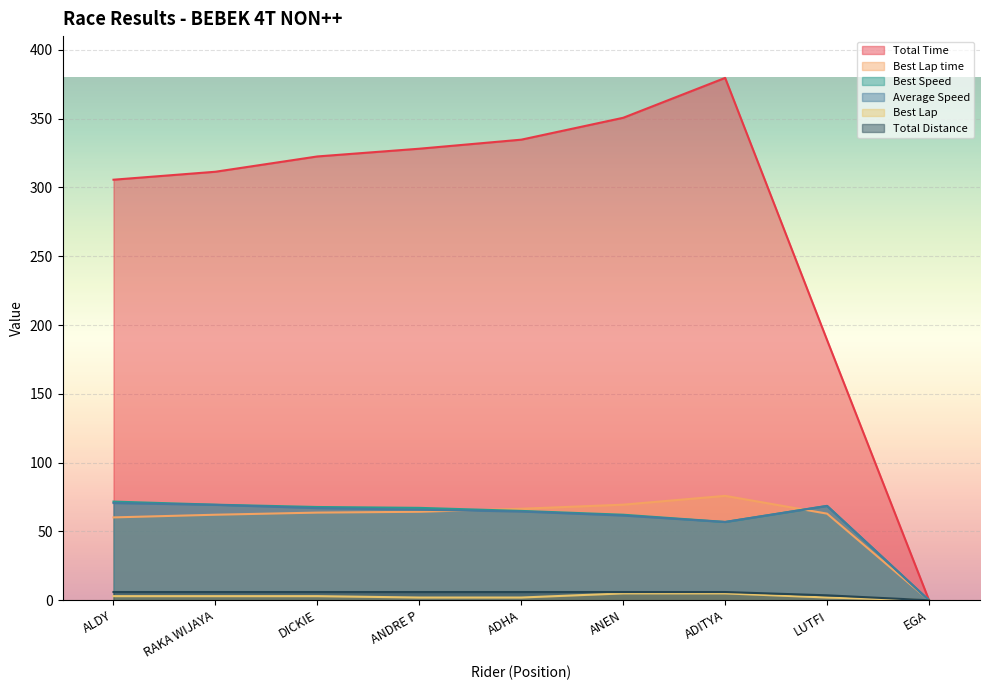

What is the sum of all Best Lap values?

25.0